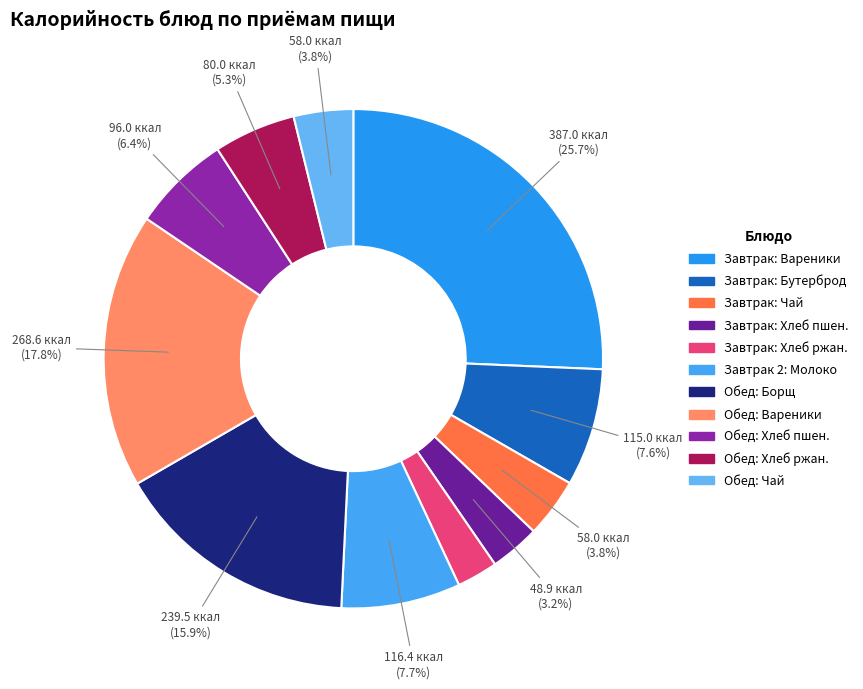

To the nearest percent, what is the difference between the largest and smallest slice percentages?

23%